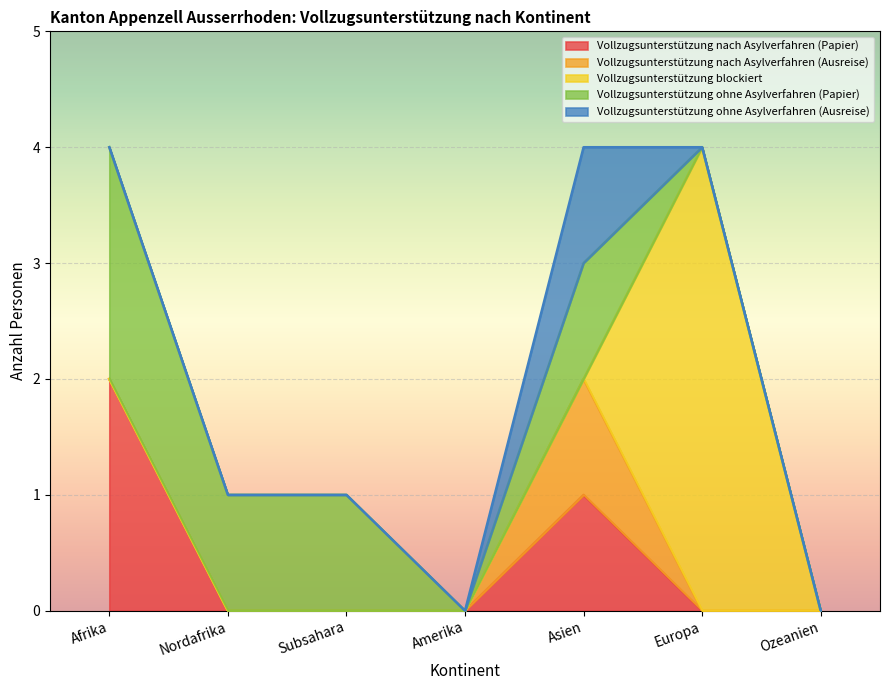

What is the label of the 6th point from the right?

Nordafrika